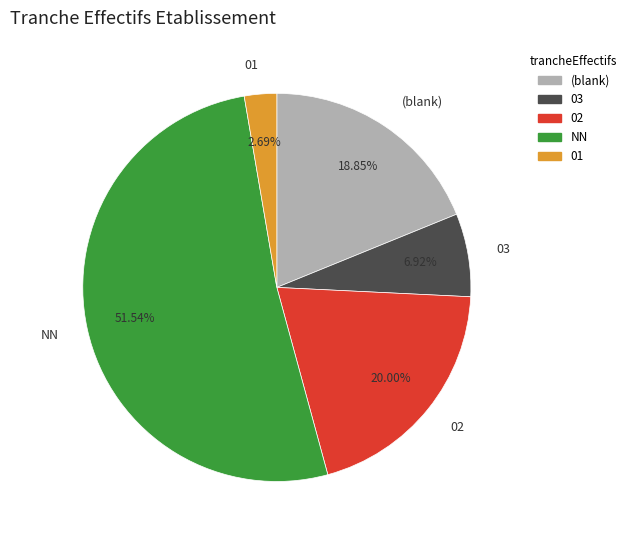

To the nearest percent, what is the average slice percentage?

20%